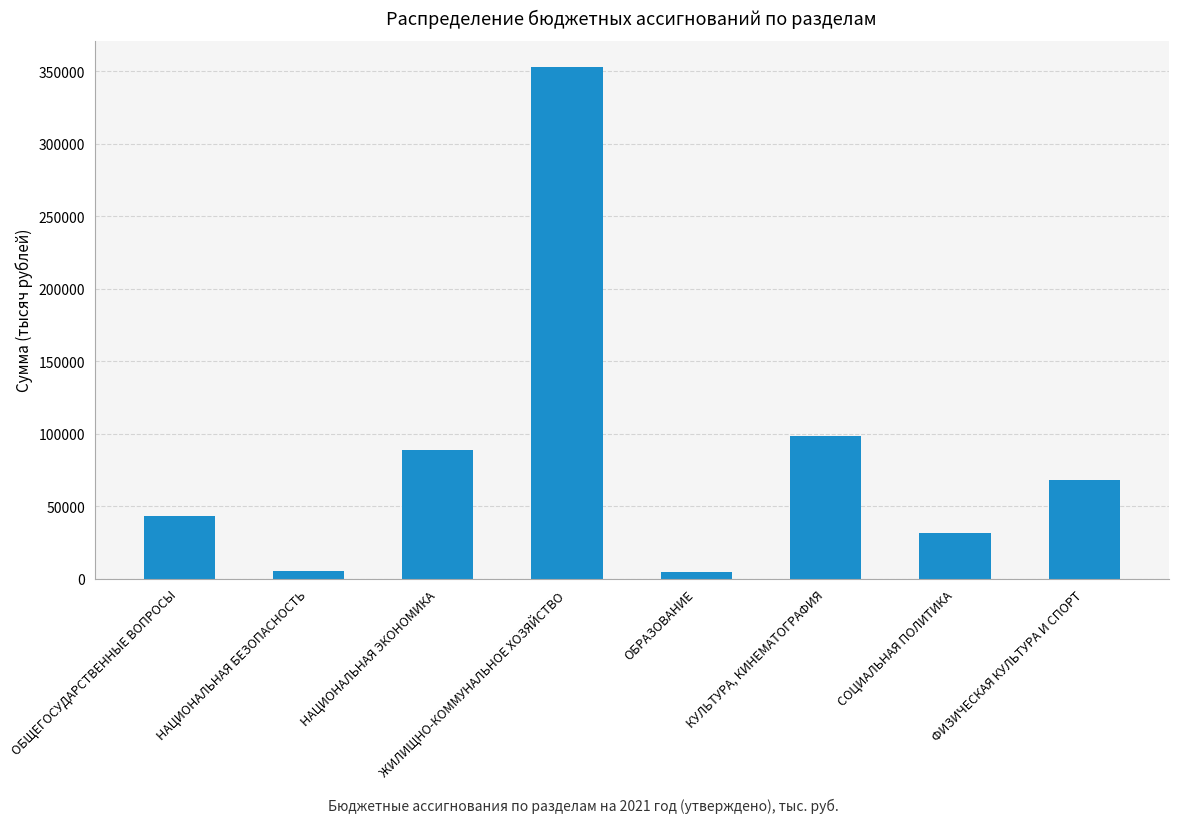

What is the ratio of the value at ФИЗИЧЕСКАЯ КУЛЬТУРА И СПОРТ to the value at ОБРАЗОВАНИЕ?

15.9